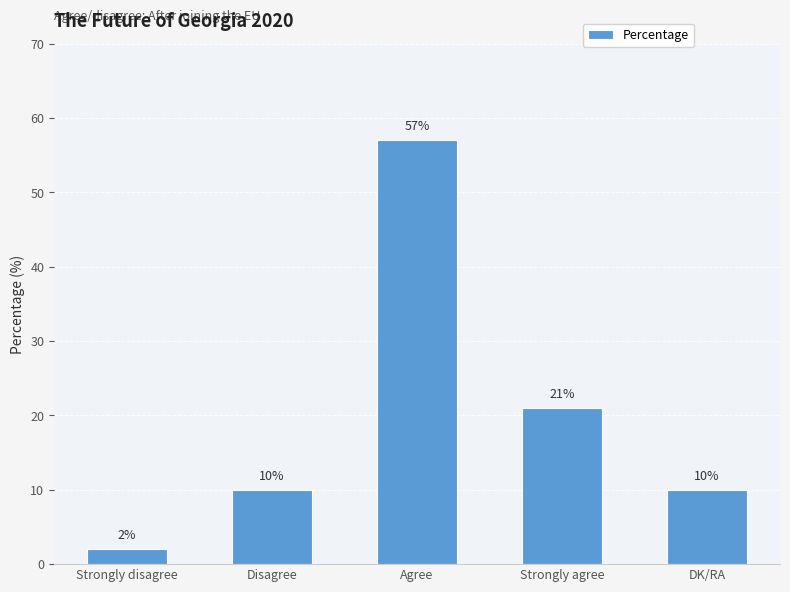

What is the difference between the maximum and second lowest values?

47